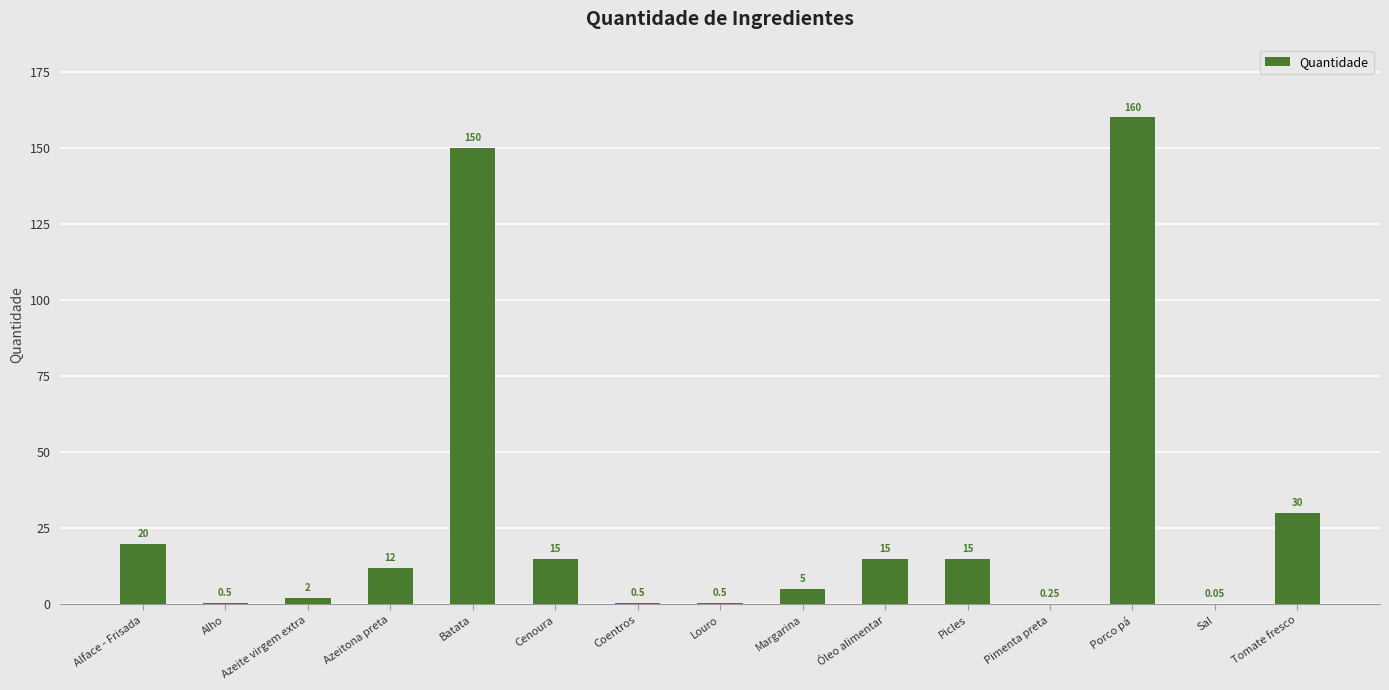

What is the greatest value displayed?

160.0